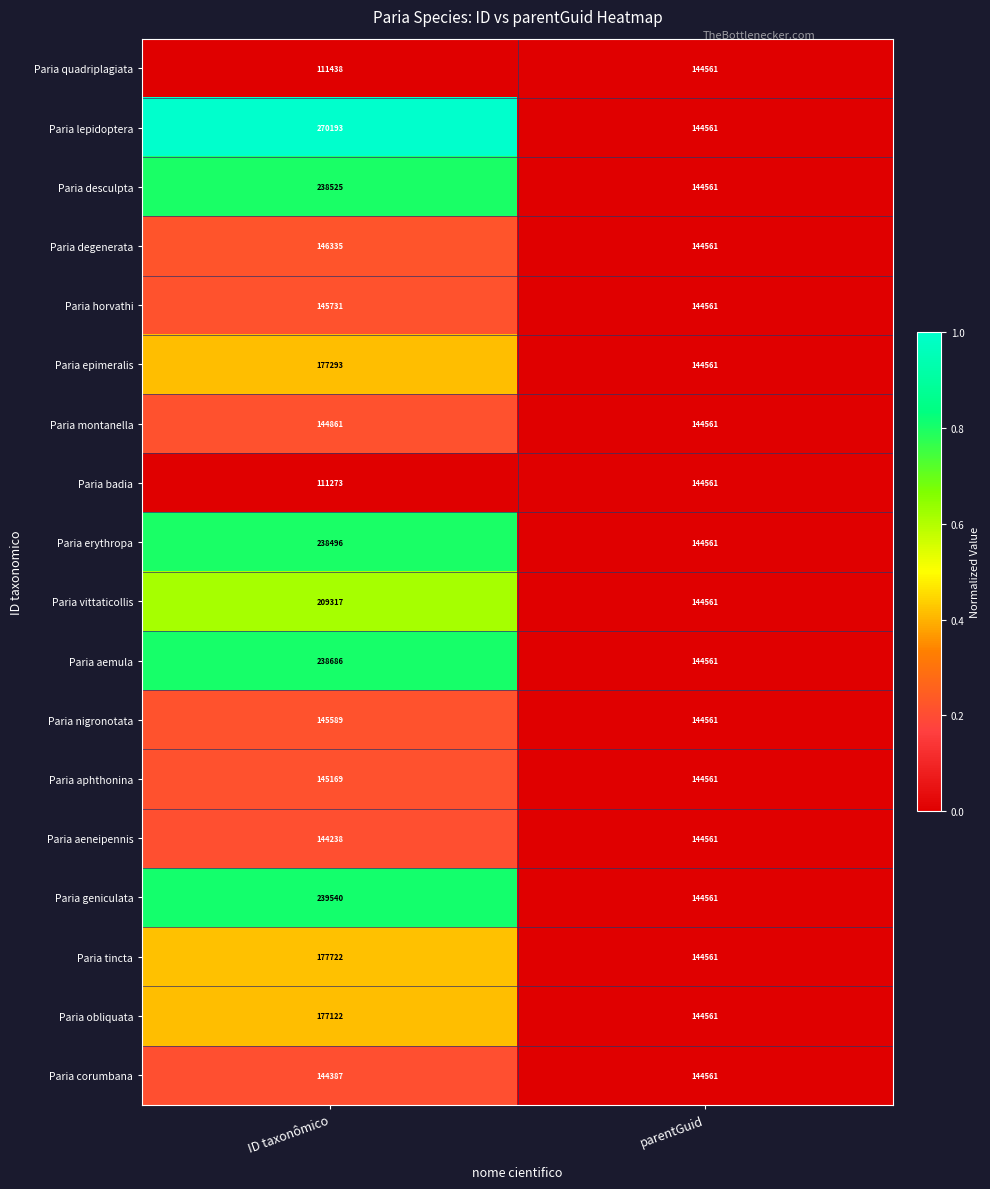

What is the sum of all Paria montanella values?

289422